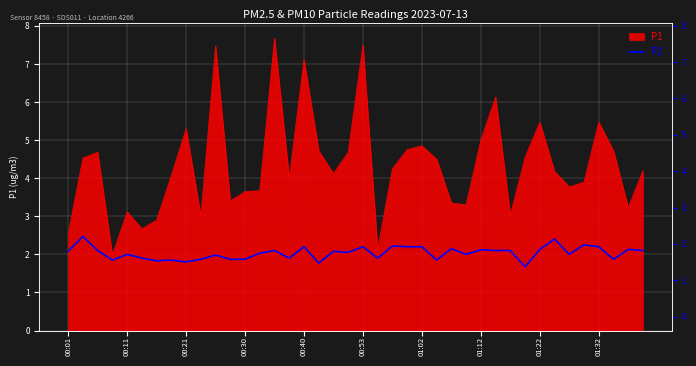

The chart shows a value of 2.2 at 01:02. True or false?

True